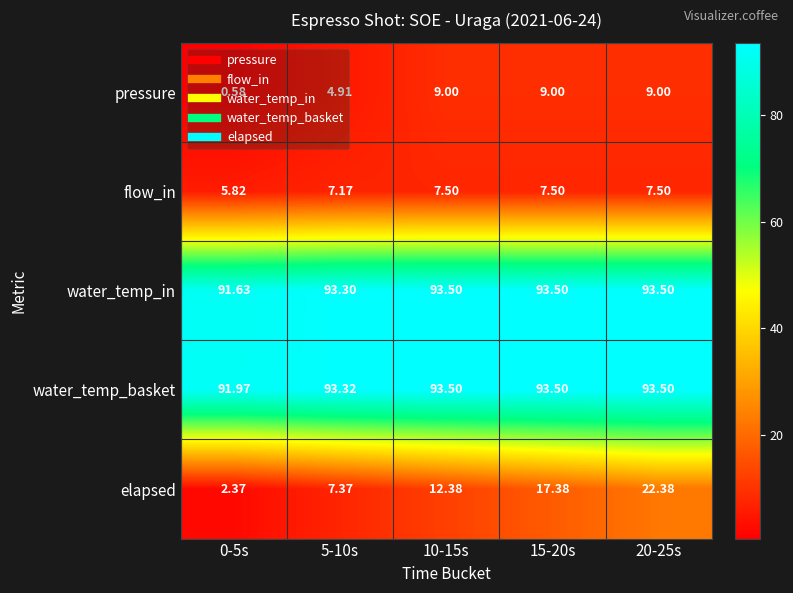

At which category is the sum across all series the highest?

20-25s